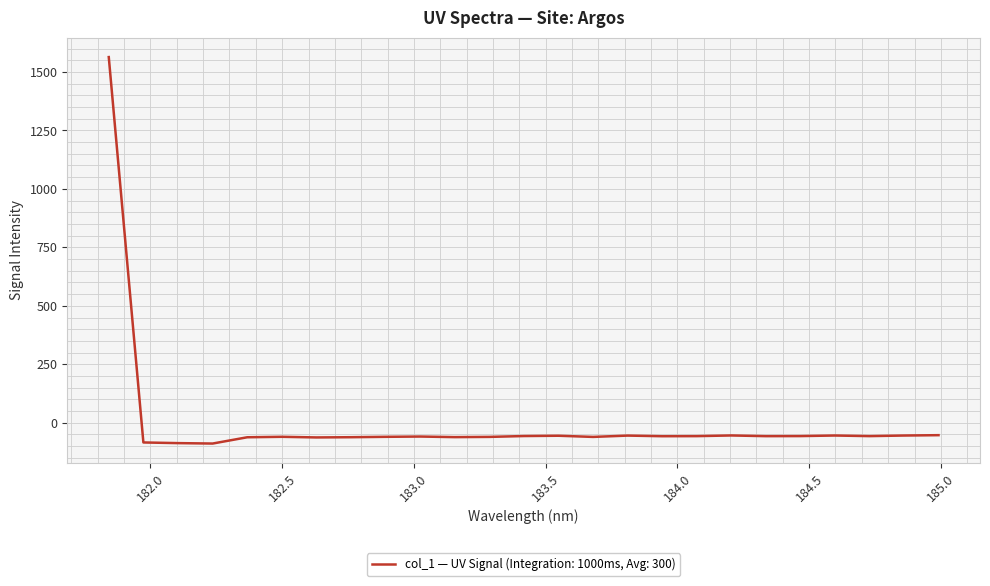

How many lines are shown in the chart?

1